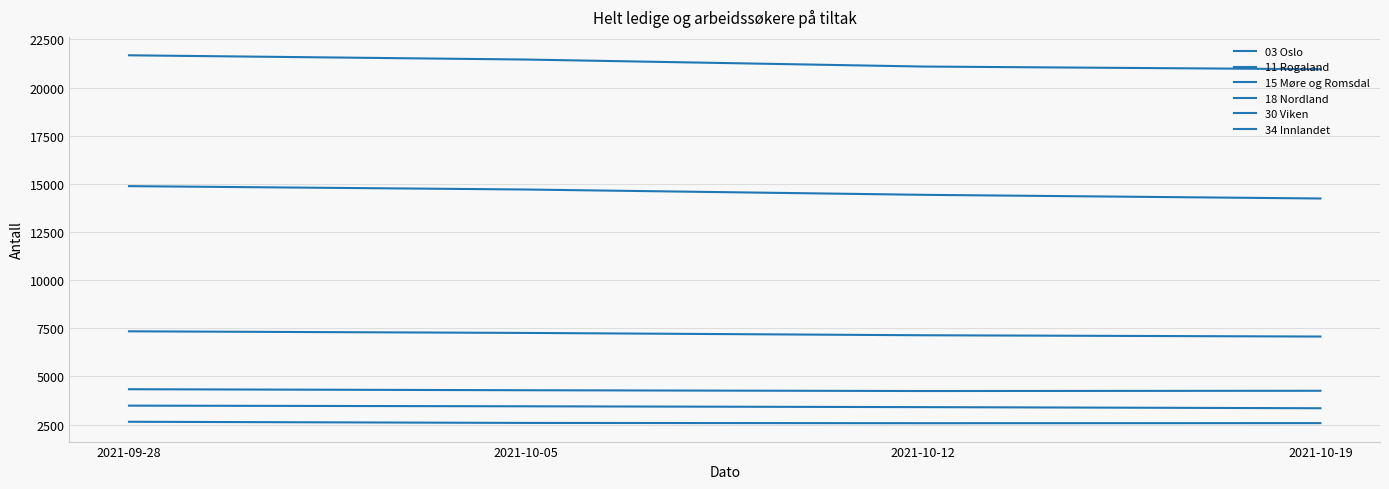

How many lines are shown in the chart?

6